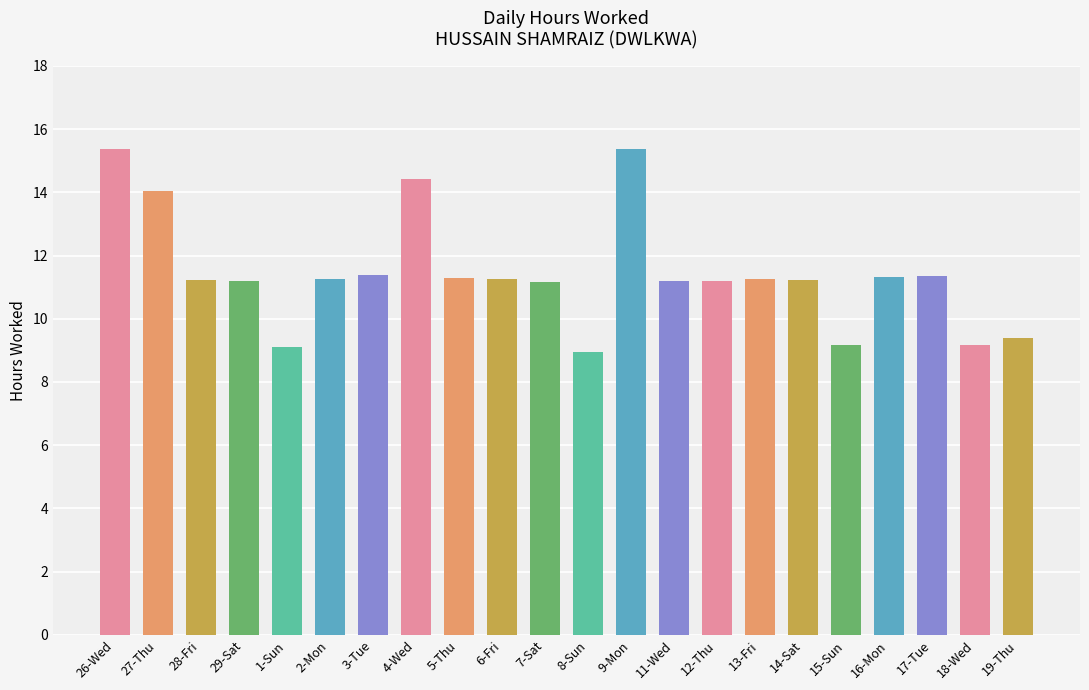

What is the difference between the maximum and second lowest values?

6.3